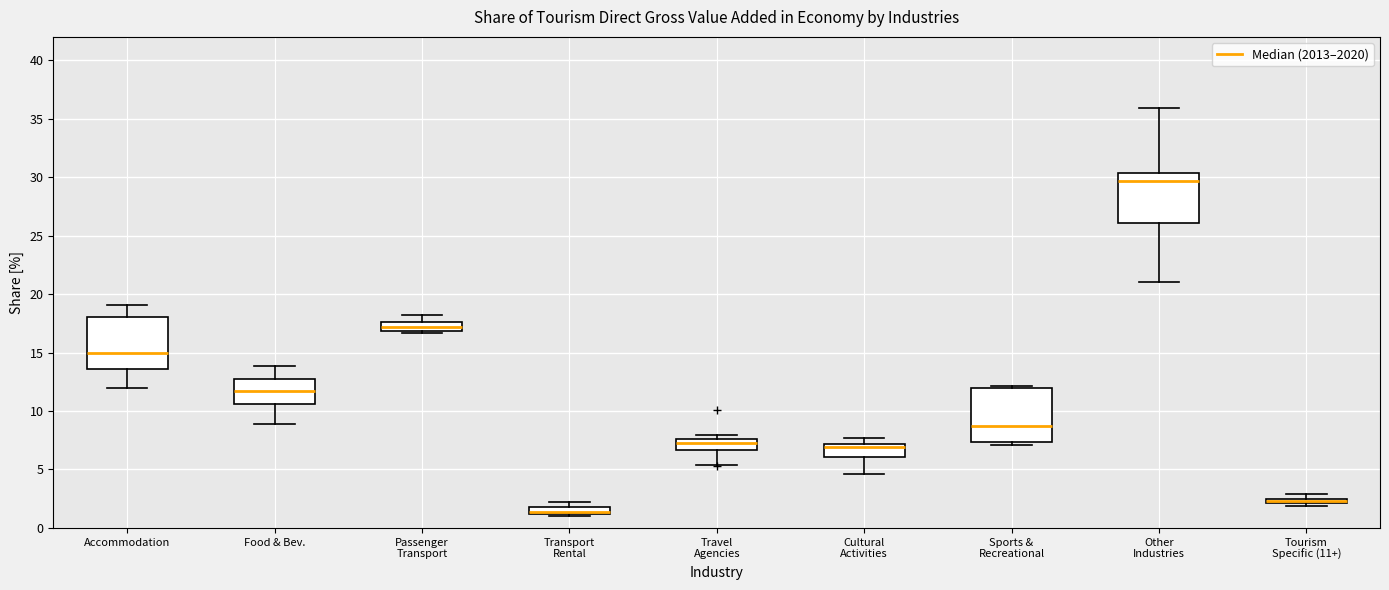

Where does the lower whisker of the box for Accommodation end on the y-axis? The values are not printed on the chart, so give them approximately, as read against the axis.

12.0